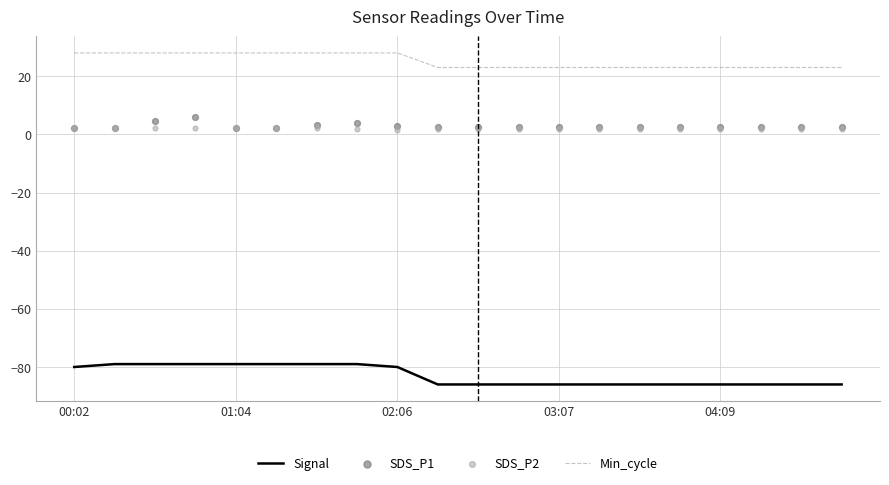

Which series has the largest total across all categories?

Min_cycle